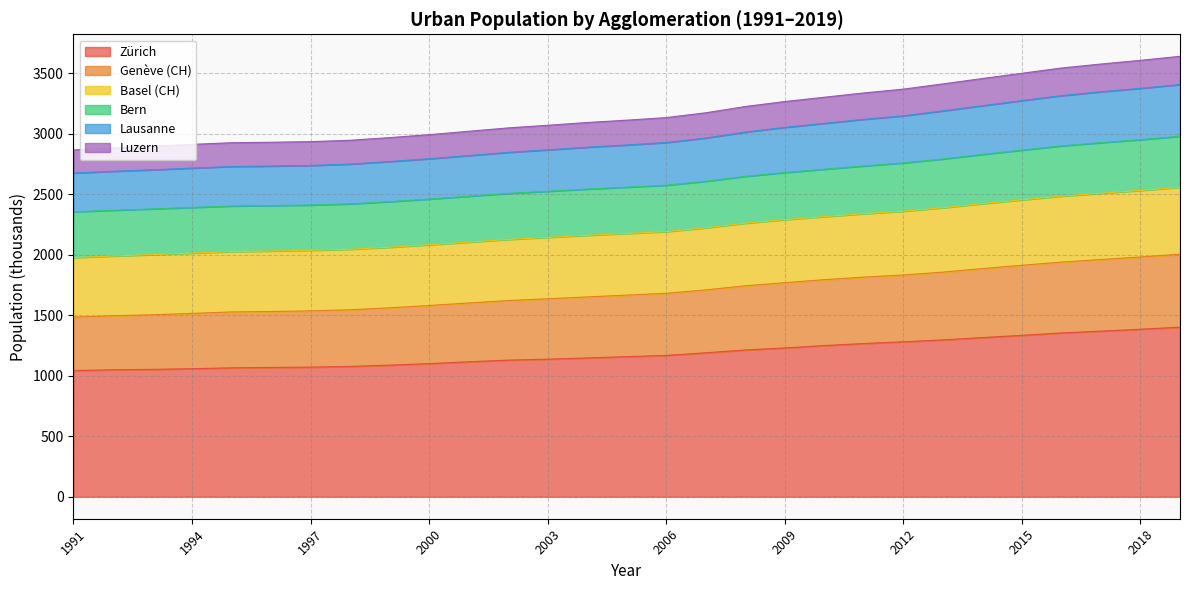

What is the minimum value for Zürich?

1043.2